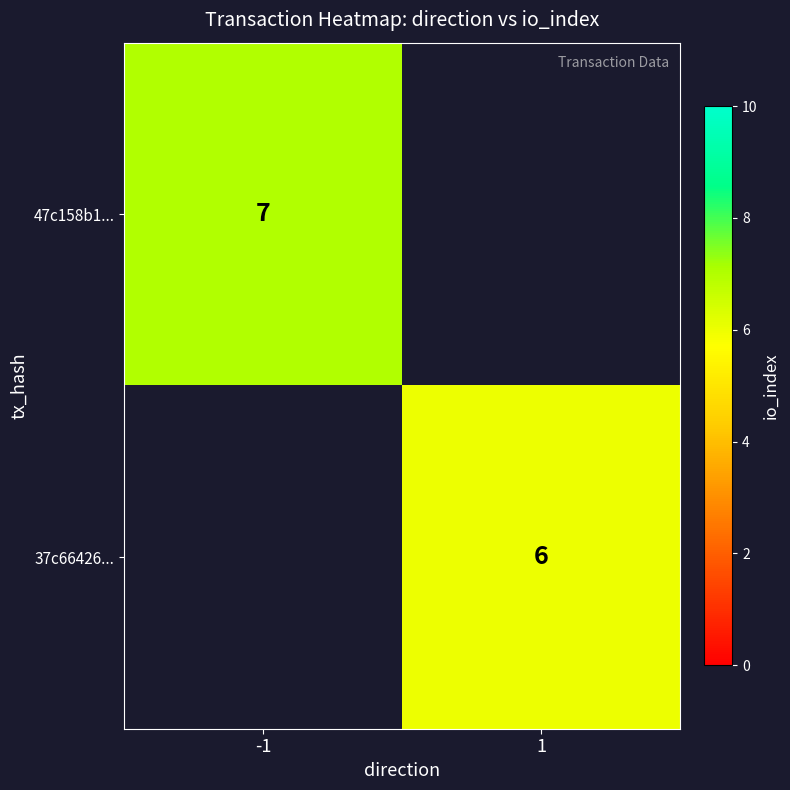

True or false: 47c158b1... has a value of 1 at -1.

False